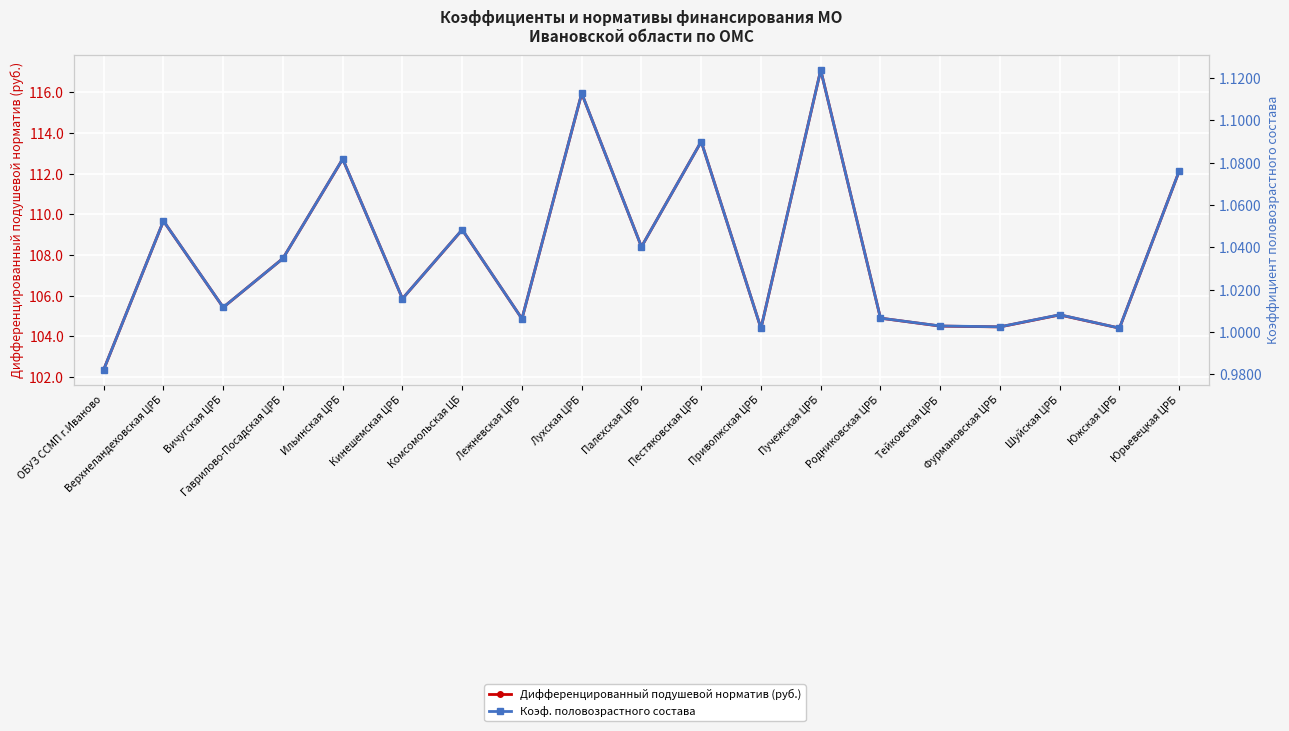

Where is the first local minimum for Коэф. половозрастного состава?

Вичугская ЦРБ